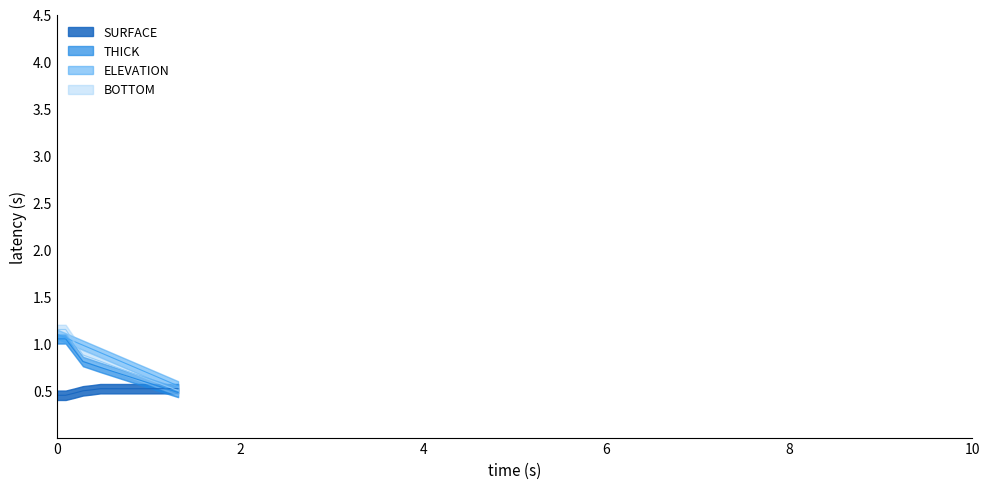

Reading left to right, extract all data points from this chart.

SURFACE: 0.5	0.5	0.5	0.5	0.5	0.5	0.5	0.5	0.5	0.5	0.5	0.5	0.5	0.5	0.5
BOTTOM: 1.1	1.1	1.0	0.9	0.8	0.8	0.8	0.7	0.7	0.7	0.6	0.6	0.6	0.5	0.5
ELEVATION: 1.1	1.1	1.0	1.0	0.9	0.9	0.9	0.8	0.8	0.7	0.7	0.7	0.6	0.6	0.6
THICK: 1.1	1.1	0.9	0.8	0.8	0.7	0.7	0.7	0.7	0.6	0.6	0.6	0.5	0.5	0.5